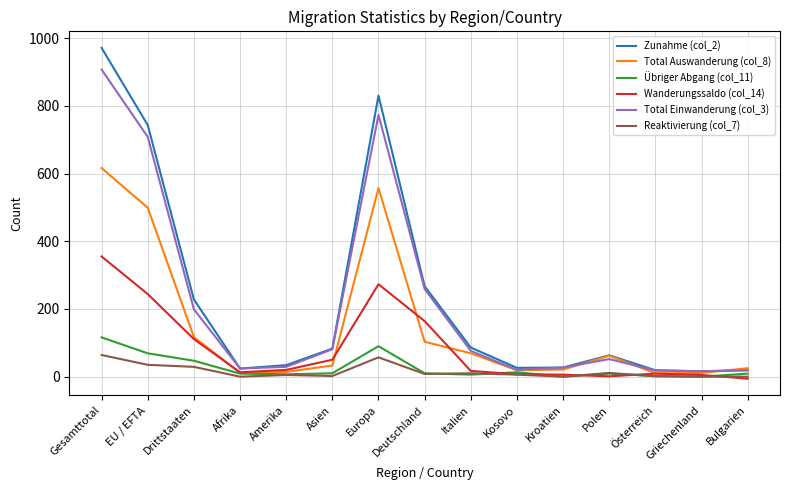

What is the difference between the Total Einwanderung (col_3) values at Afrika and Kosovo?

4